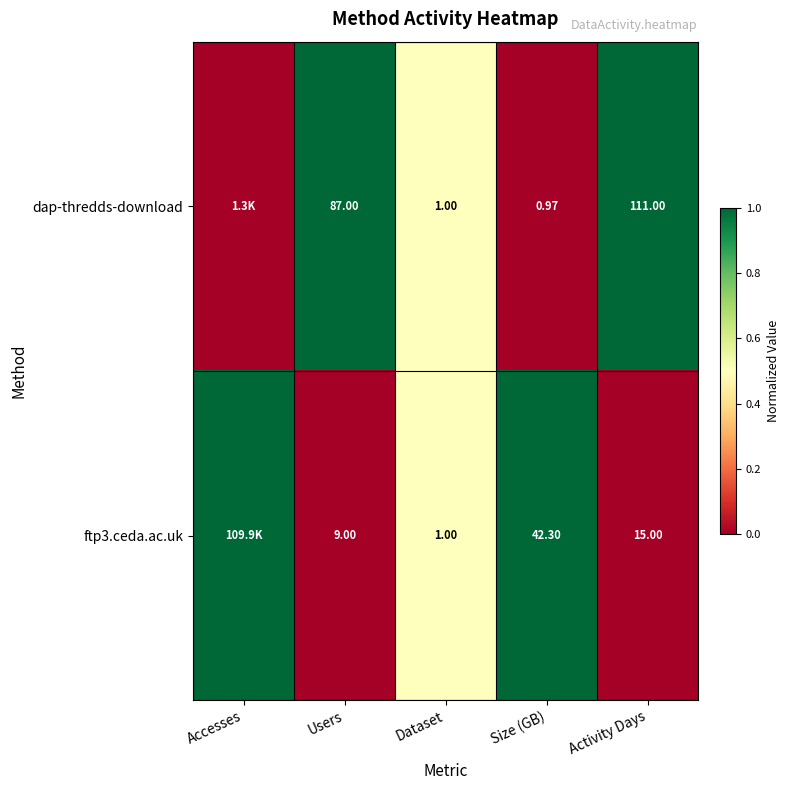

Is the value of ftp3.ceda.ac.uk at Size (GB) greater than the value of dap-thredds-download at Users?

No